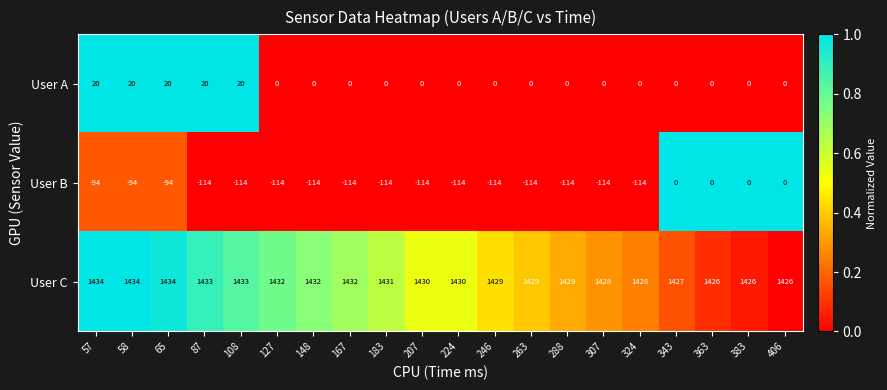

At which category is the sum across all series the highest?

343